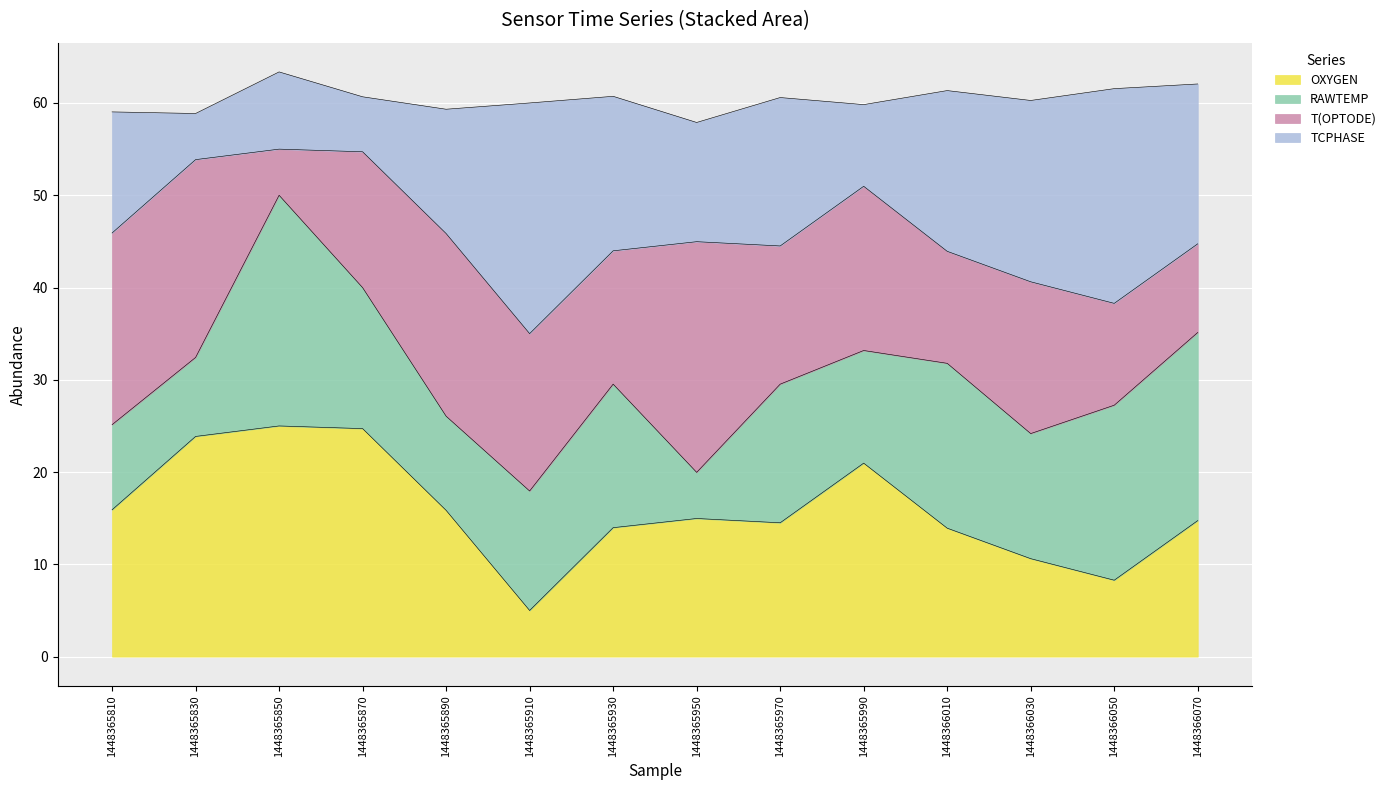

True or false: OXYGEN has a value of 14.5 at 1448365970.

True